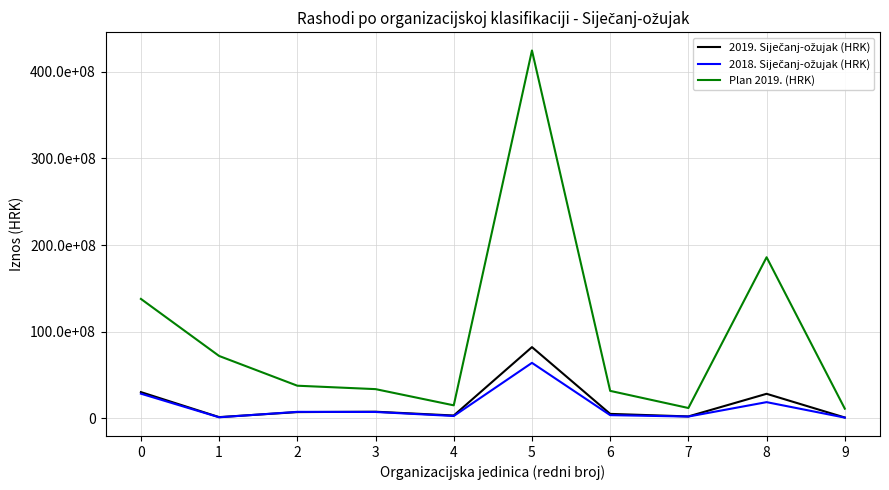

Reading left to right, transcribe all the data shown in this chart.

2019. Siječanj-ožujak (HRK): 0=30336881.0	1=1477434.9	2=7276776.2	3=7718479.5	4=3347190.4	5=82229847.3	6=5207386.7	7=2277924.7	8=28378579.7	9=1034217.4
2018. Siječanj-ožujak (HRK): 0=28518275.2	1=1279979.5	2=7559753.5	3=7418485.4	4=2771938.5	5=64075538.1	6=3760190.9	7=2126554.4	8=18751568.8	9=905758.2
Plan 2019. (HRK): 0=137851890.0	1=72017253.0	2=37708292.0	3=33771770.0	4=15078020.0	5=424427139.0	6=31755900.0	7=11987500.0	8=185901525.0	9=11212410.0